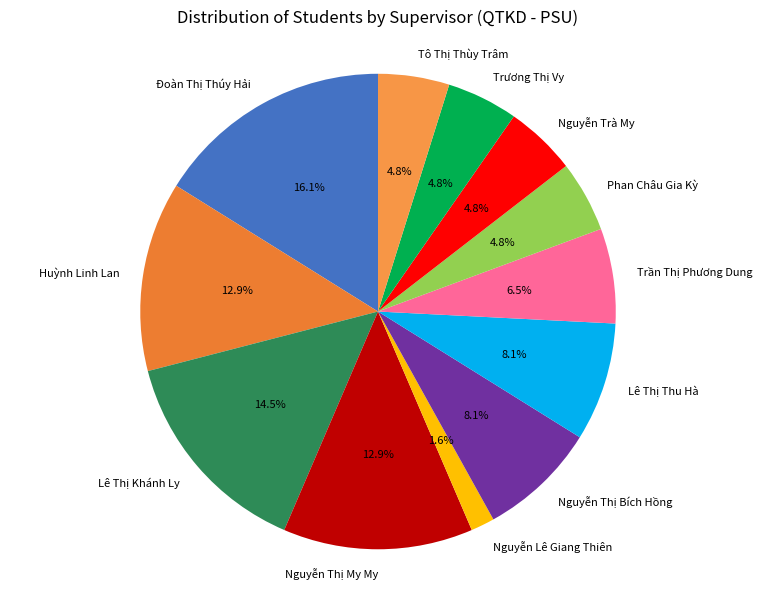

Does Huỳnh Linh Lan account for over 50% of the chart?

No